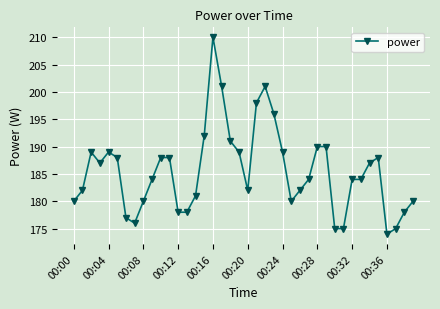

How many categories are shown in the chart?

40